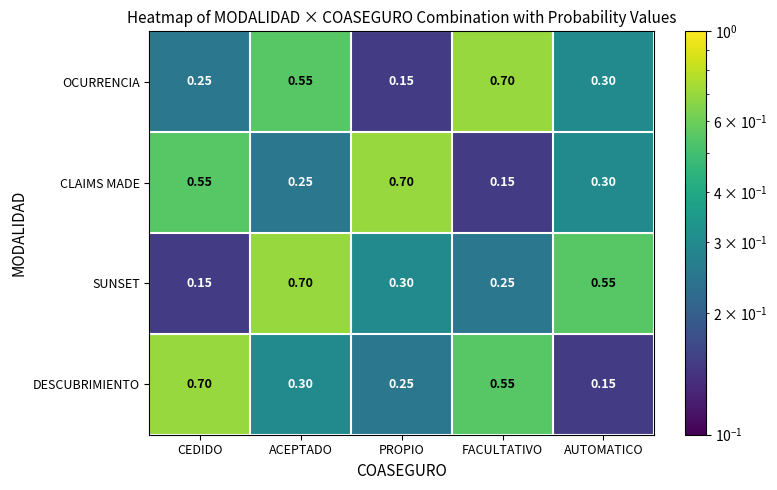

List the labels in order of SUNSET value, largest first.

ACEPTADO, AUTOMATICO, PROPIO, FACULTATIVO, CEDIDO